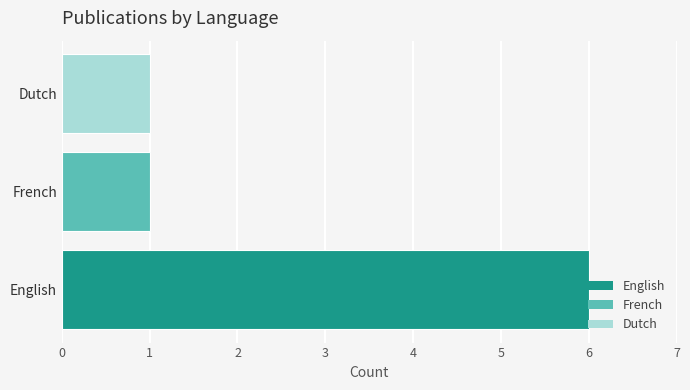

What is the maximum value shown in the chart?

6